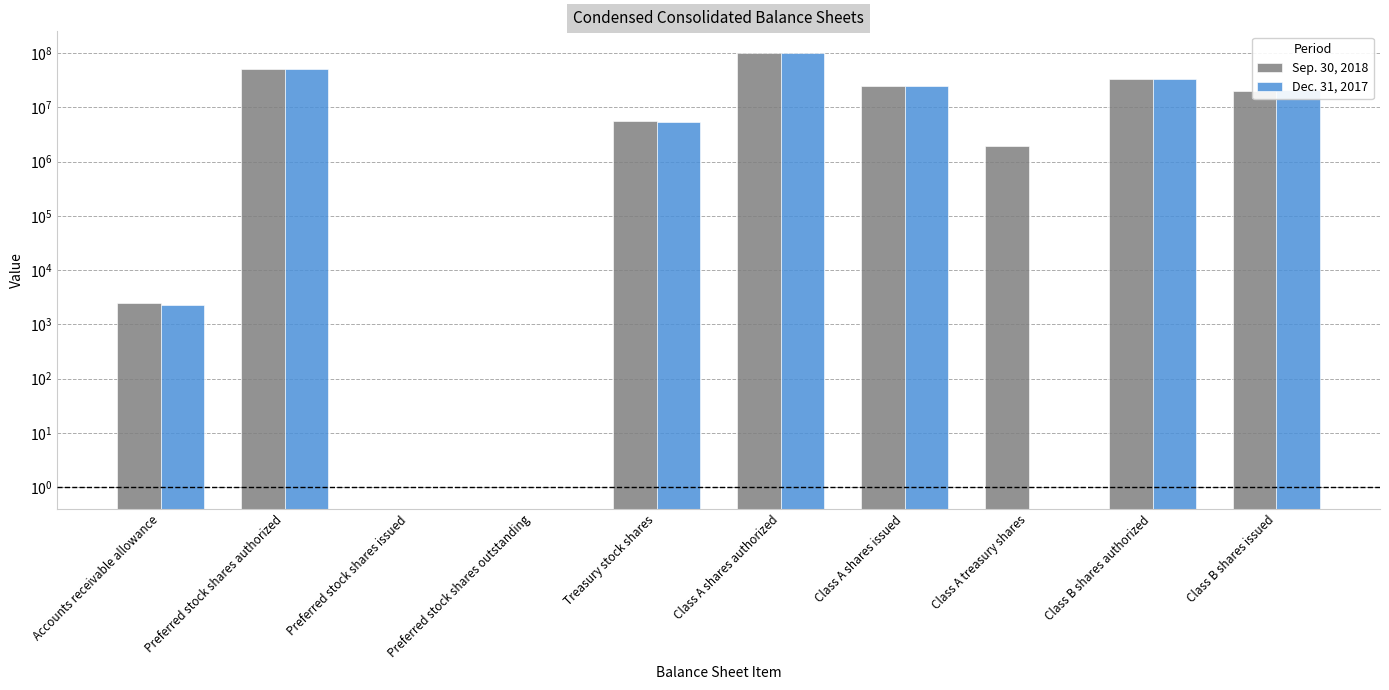

What is the sum of the Dec. 31, 2017 values at Treasury stock shares and Class A treasury shares?

5390107